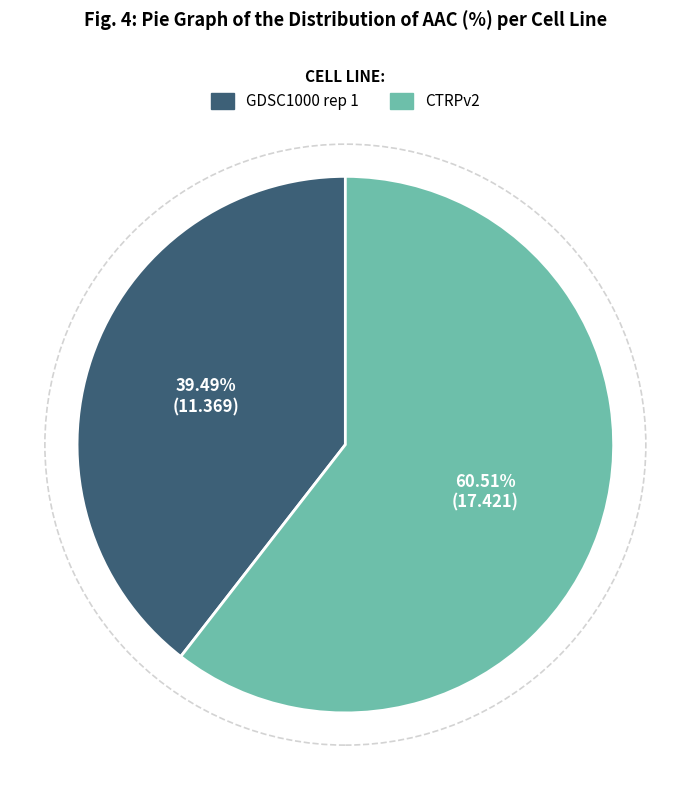

How many slices are in this pie chart?

2